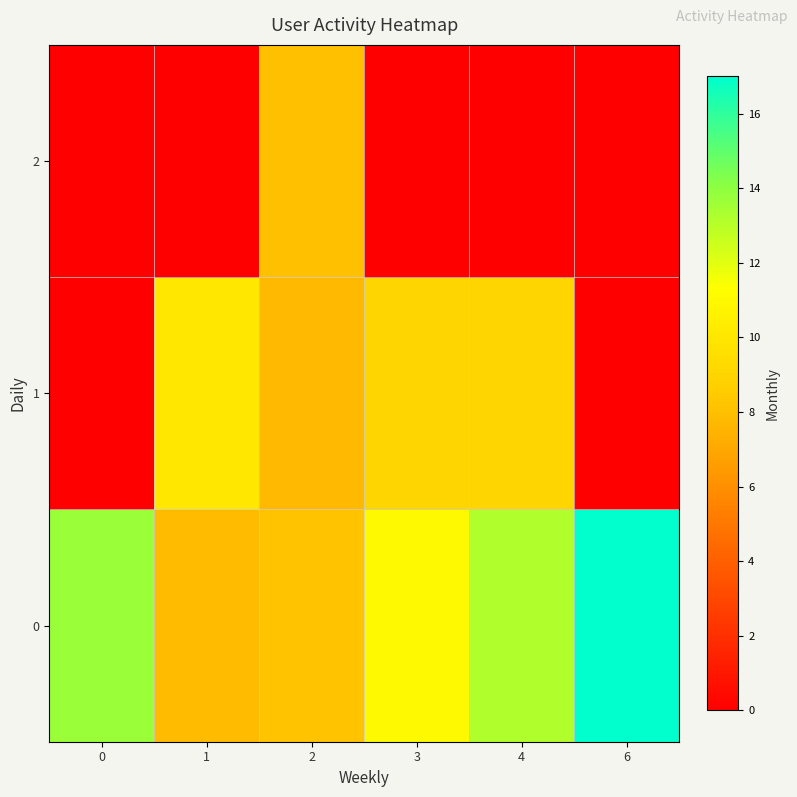

Rank the series at 6 from lowest to highest value.

1, 2, 0